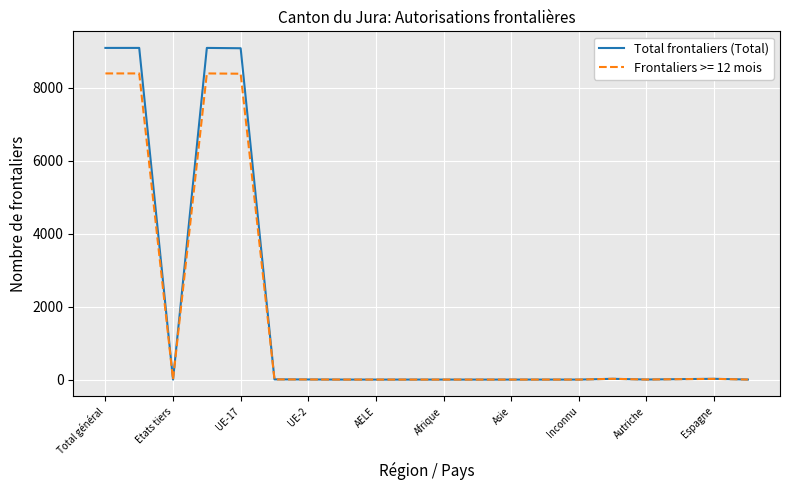

What is the maximum value for Total frontaliers (Total)?

9099